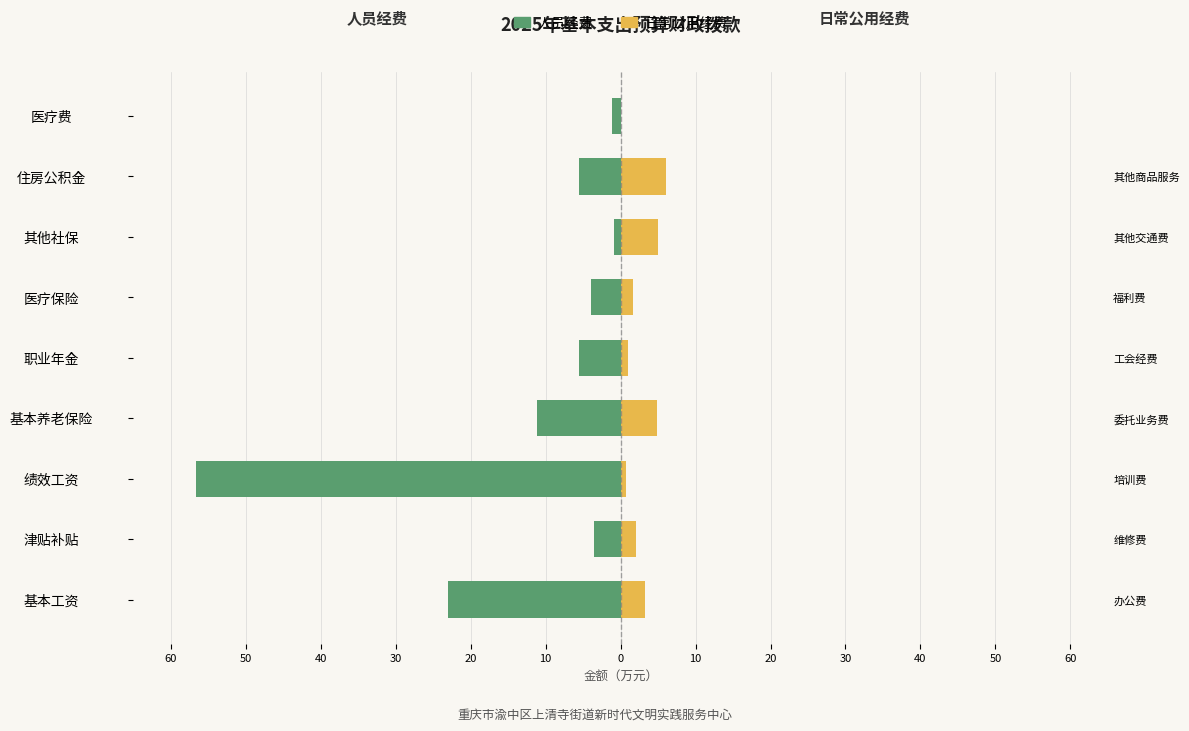

Count the number of data series in this chart.

2